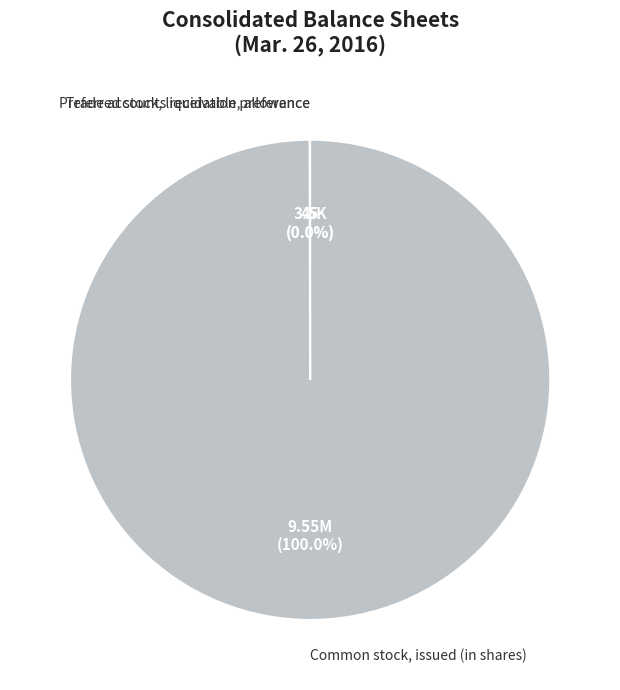

Is there any slice that represents more than half of the pie?

Yes